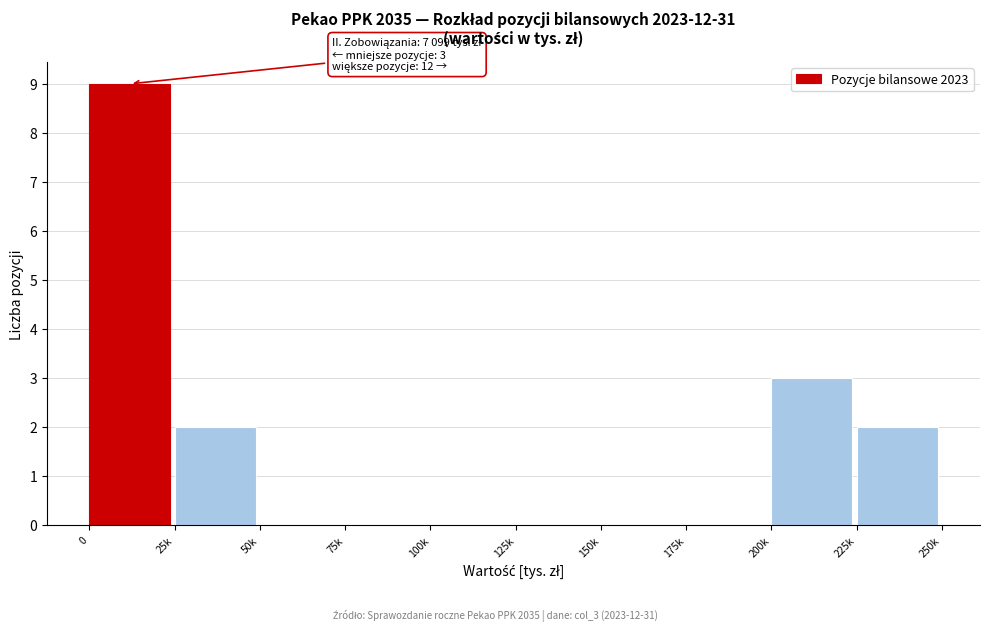

Reading right to left, list all the values displayed in this chart.

225k=2	200k=3	175k=0	150k=0	125k=0	100k=0	75k=0	50k=0	25k=2	0=9